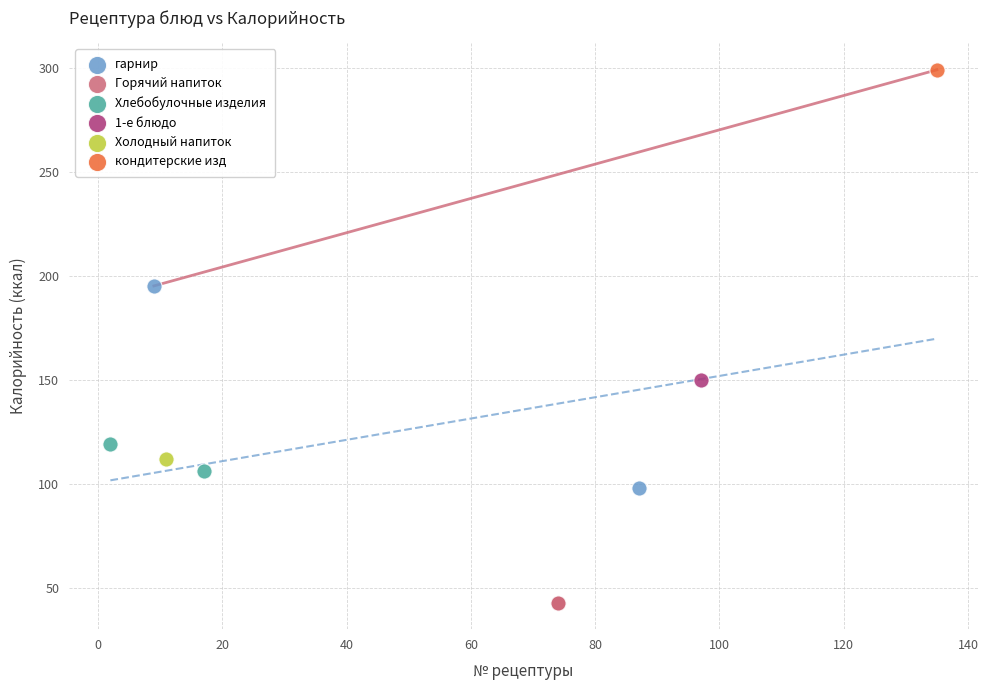

What are all the series names shown in the legend?

гарнир, Горячий напиток, Хлебобулочные изделия, 1-е блюдо, Холодный напиток, кондитерские изд